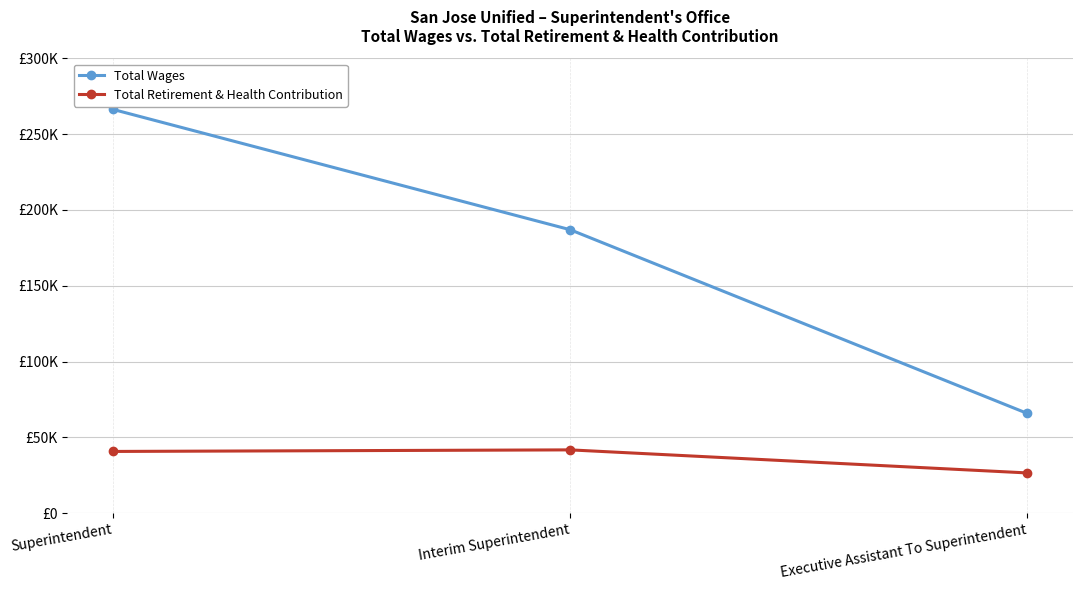

What are all the series names shown in the legend?

Total Wages, Total Retirement & Health Contribution